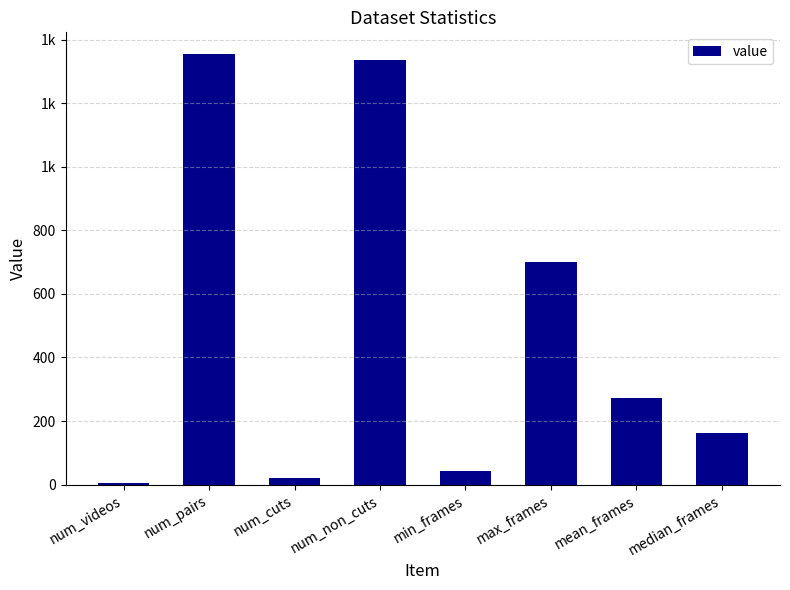

List the labels in order of value, smallest first.

num_videos, num_cuts, min_frames, median_frames, mean_frames, max_frames, num_non_cuts, num_pairs